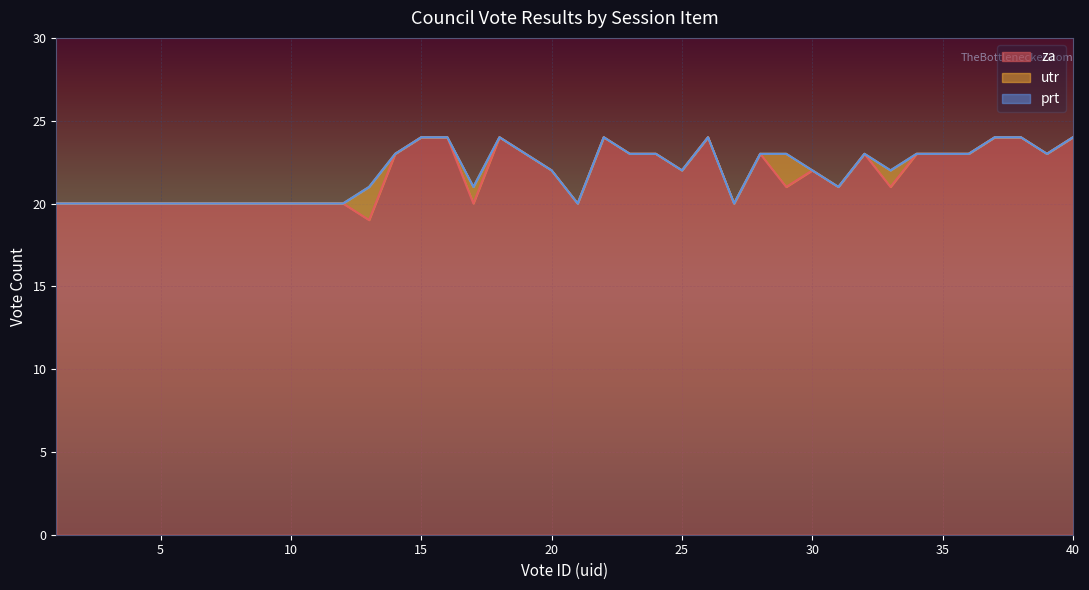

Which series has the widest spread of values?

za